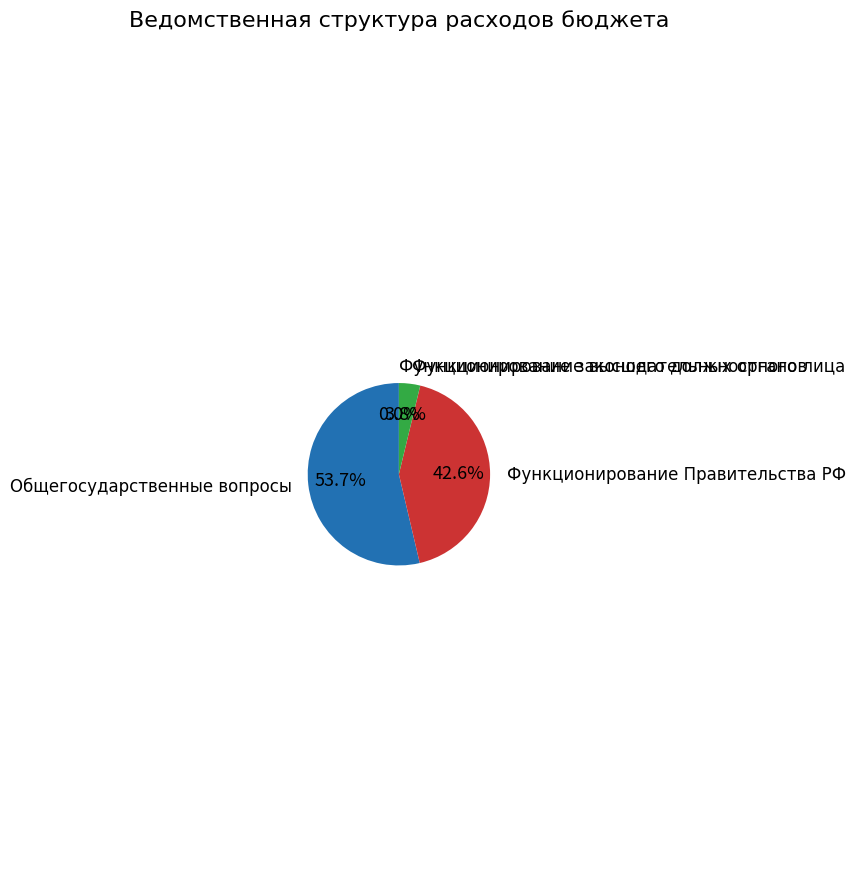

What portion of the pie excludes Общегосударственные вопросы?

46.3%